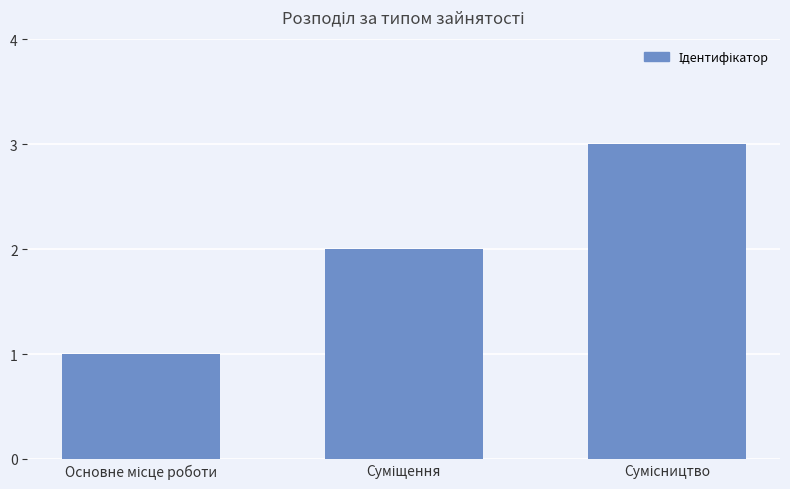

What is the maximum value shown in the chart?

3